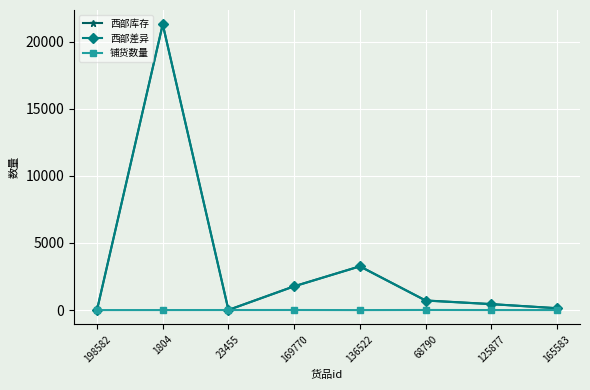

The 铺货数量 series shows 3 at 198582. True or false?

True